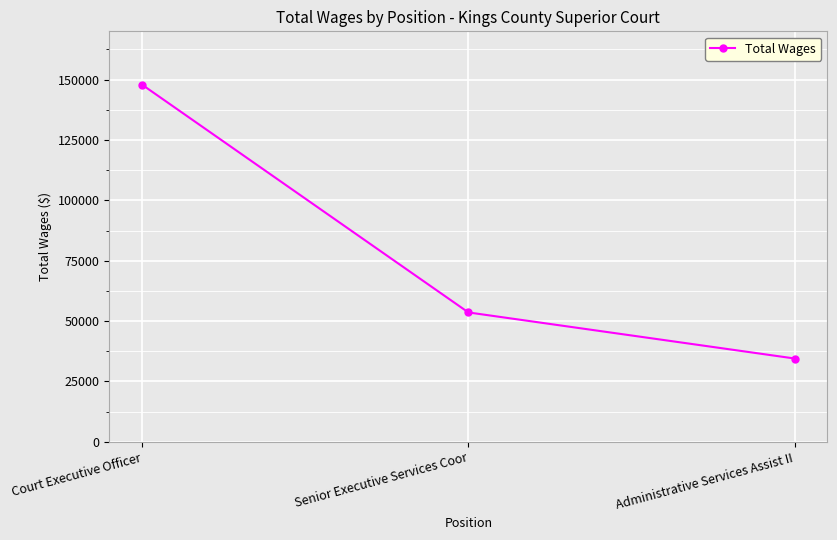

What is the minimum value shown in the chart?

34504